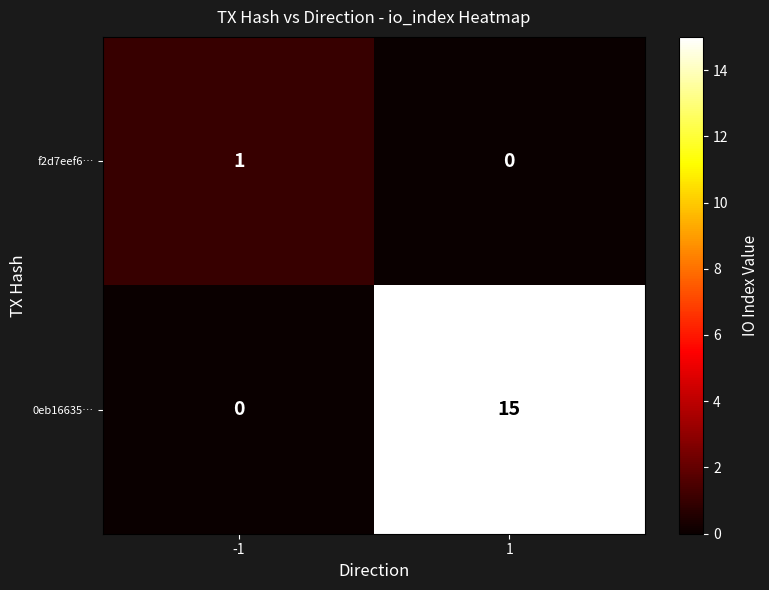

Count the number of categories in the chart.

2